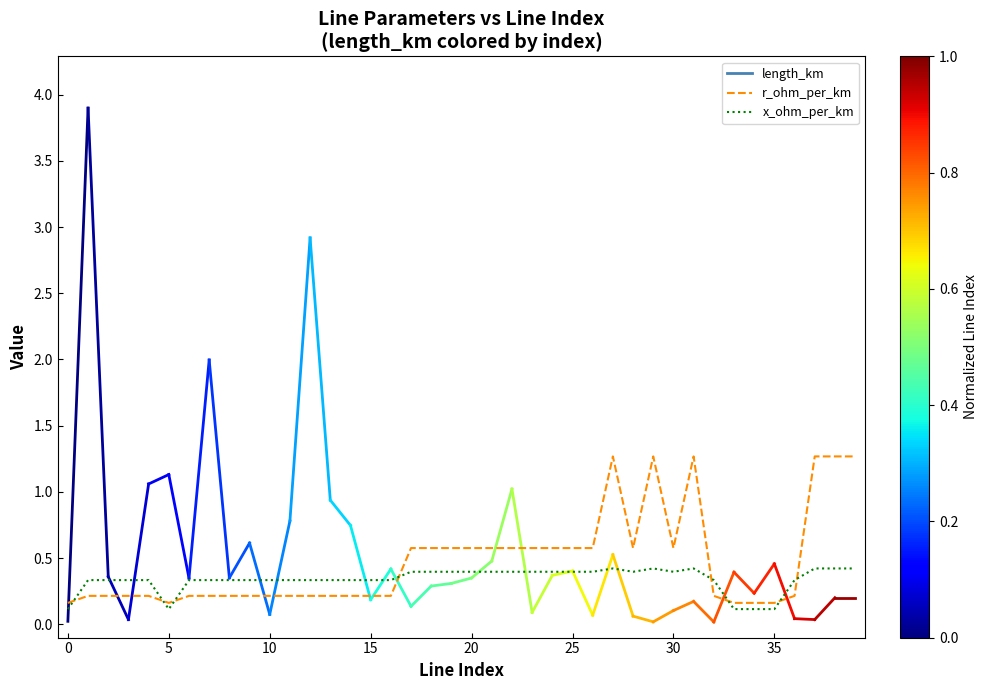

Reading left to right, transcribe all the data shown in this chart.

r_ohm_per_km: 0.2	0.2	0.2	0.2	0.2	0.2	0.2	0.2	0.2	0.2	0.2	0.2	0.2	0.2	0.2	0.2	0.2	0.6	0.6	0.6	0.6	0.6	0.6	0.6	0.6	0.6	0.6	1.3	0.6	1.3	0.6	1.3	0.2	0.2	0.2	0.2	0.2	1.3	1.3	1.3
x_ohm_per_km: 0.1	0.3	0.3	0.3	0.3	0.1	0.3	0.3	0.3	0.3	0.3	0.3	0.3	0.3	0.3	0.3	0.3	0.4	0.4	0.4	0.4	0.4	0.4	0.4	0.4	0.4	0.4	0.4	0.4	0.4	0.4	0.4	0.3	0.1	0.1	0.1	0.3	0.4	0.4	0.4